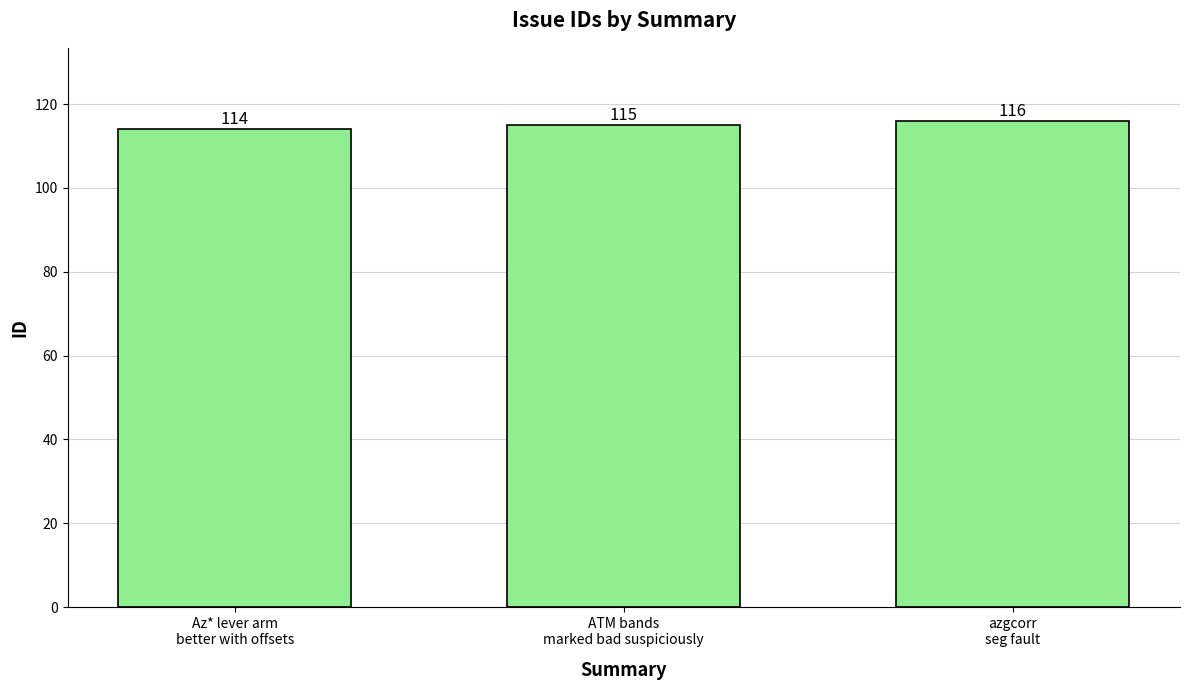

What value does the data have at Az* lever arm
better with offsets?

114